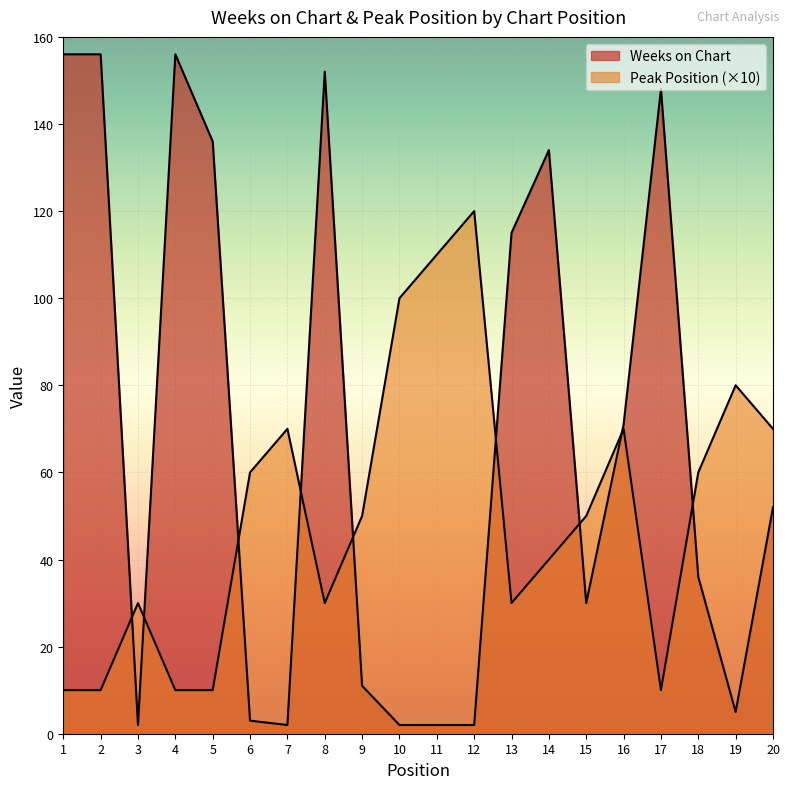

Rank the categories by Peak Position value from lowest to highest.

1, 2, 4, 5, 17, 3, 8, 13, 14, 9, 15, 6, 18, 7, 16, 20, 19, 10, 11, 12